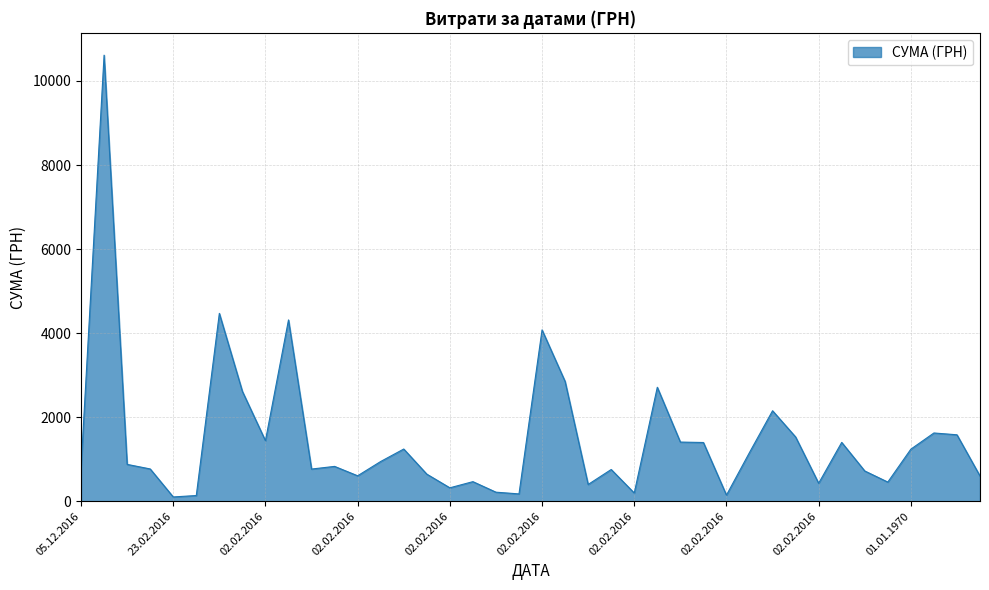

What is the difference between the maximum and minimum values?

10512.1